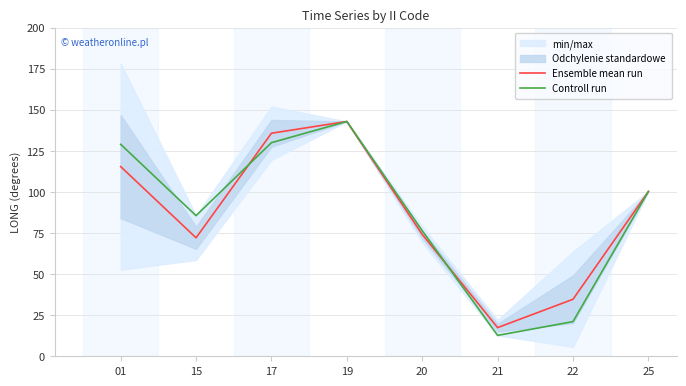

Does the chart have visible grid lines?

Yes